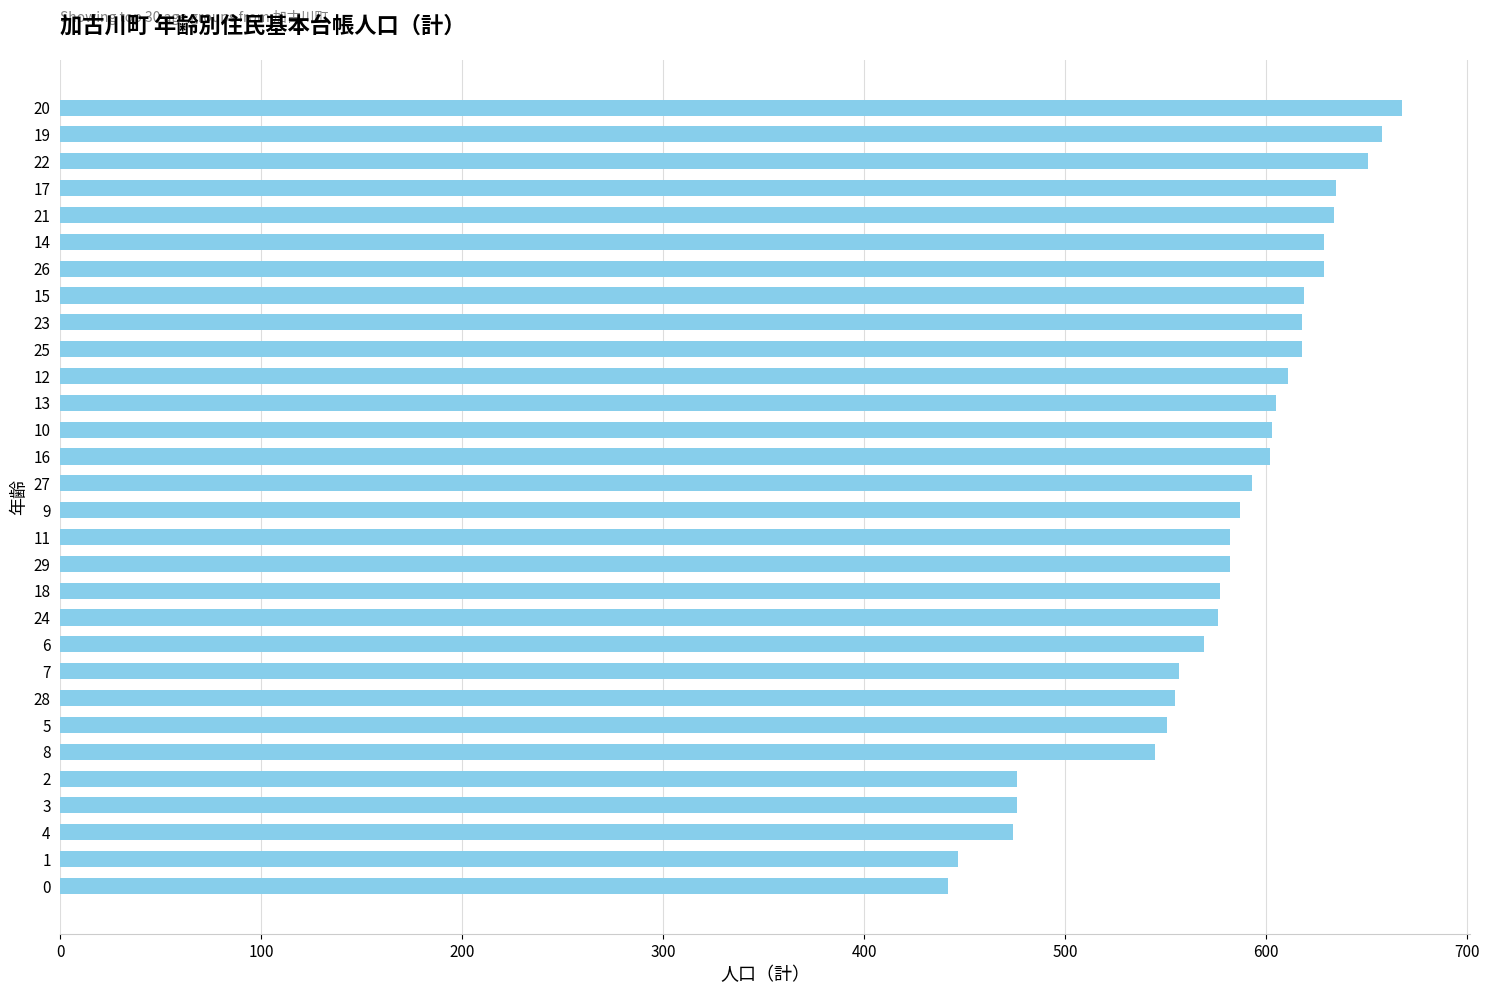

Approximately how many times larger is the value at 15 compared to 12?

1.0